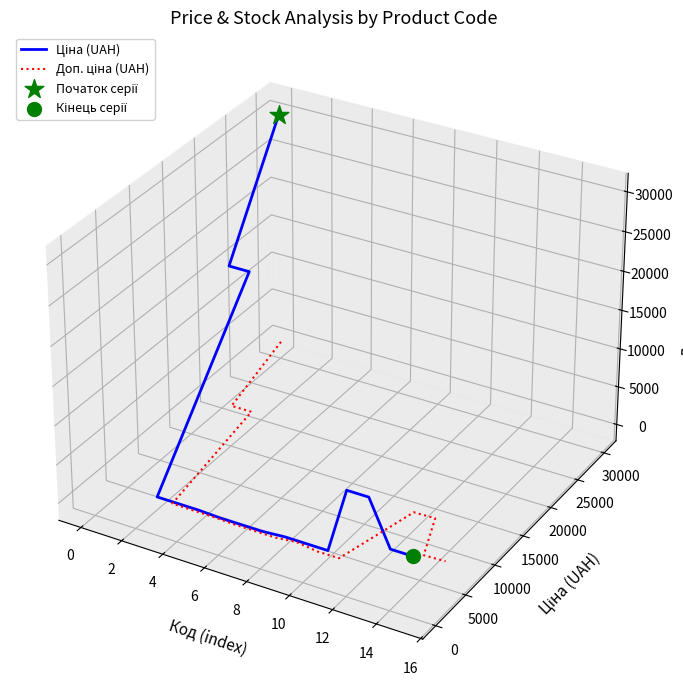

What are all the series names shown in the legend?

Ціна (UAH), Доп. ціна (UAH)